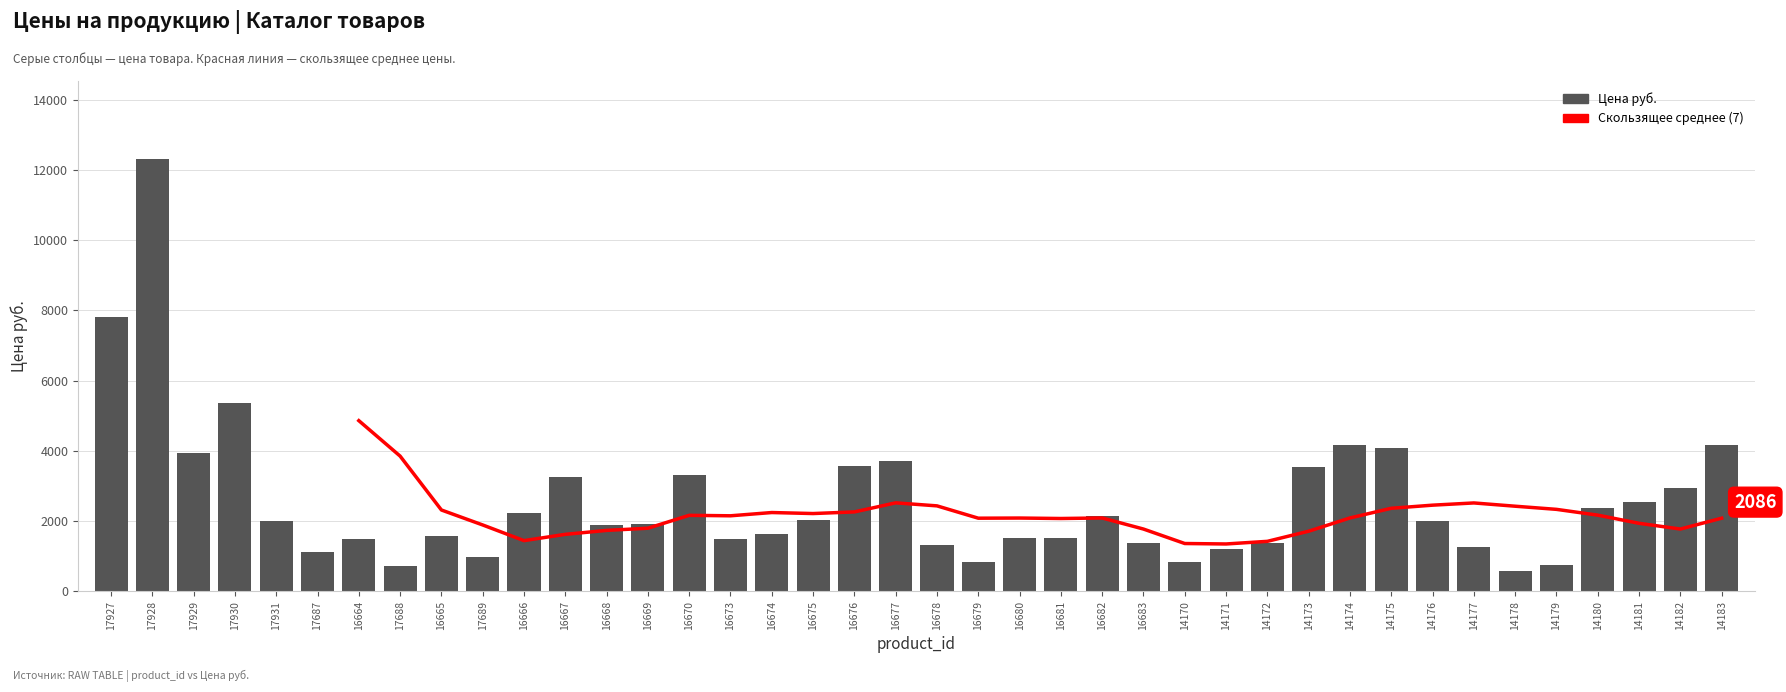

At which label does Цена руб. reach its peak?

17928